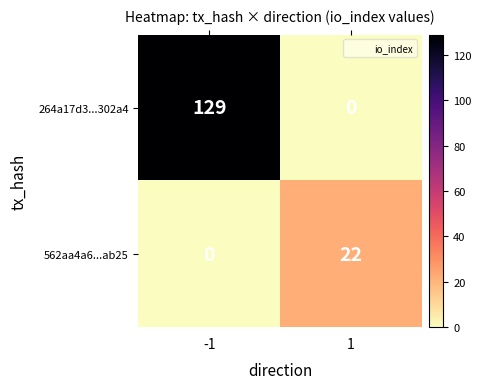

At how many categories does at least one series exceed 9?

2